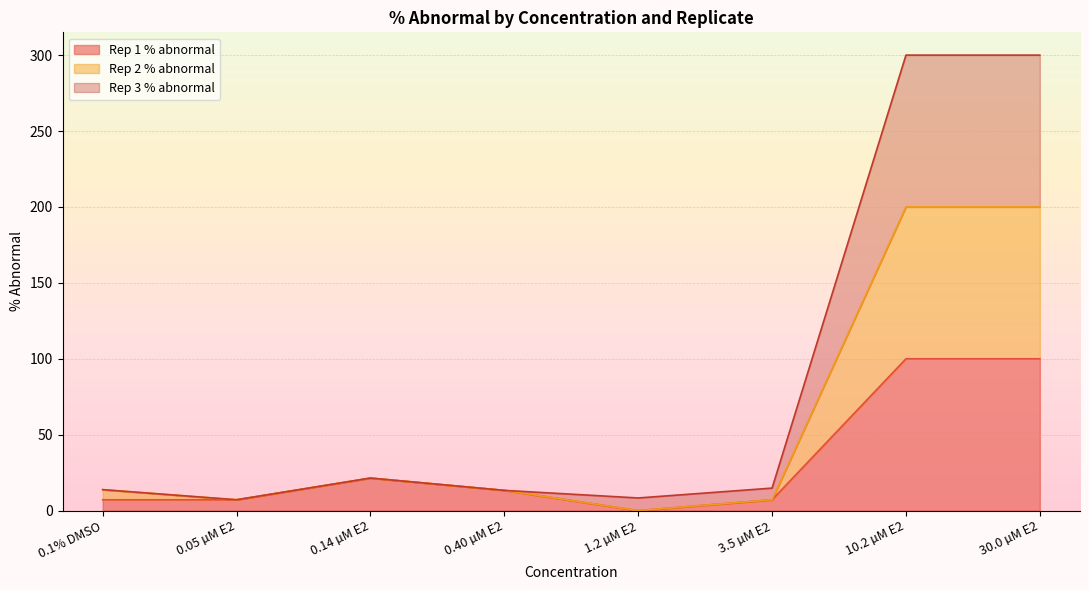

Rank the series by their maximum value, from highest to lowest.

Rep 2 % abnormal, Rep 3 % abnormal, Rep 1 % abnormal